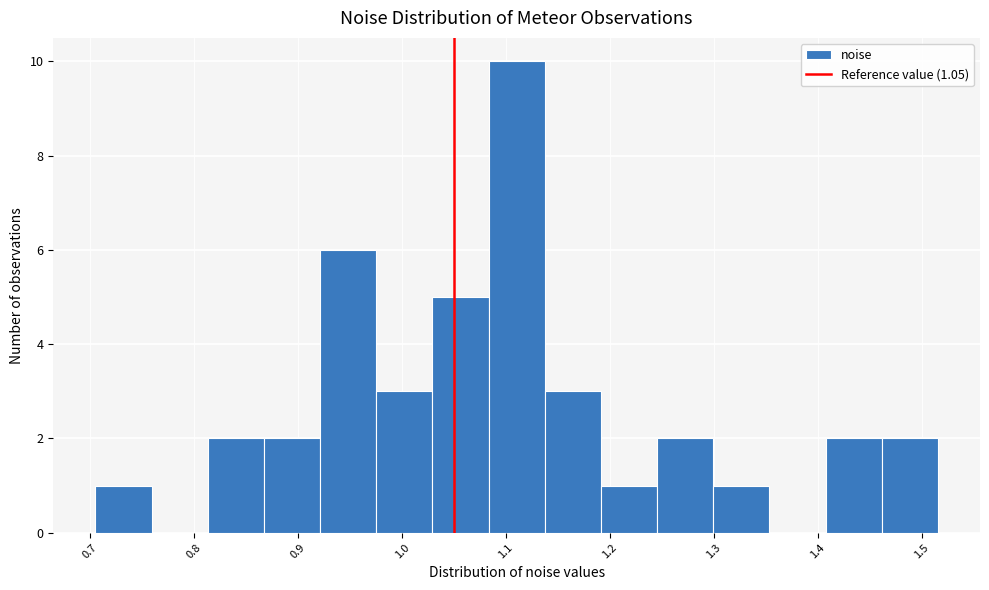

Which range on the x-axis has the tallest bar?

1.08 to 1.14